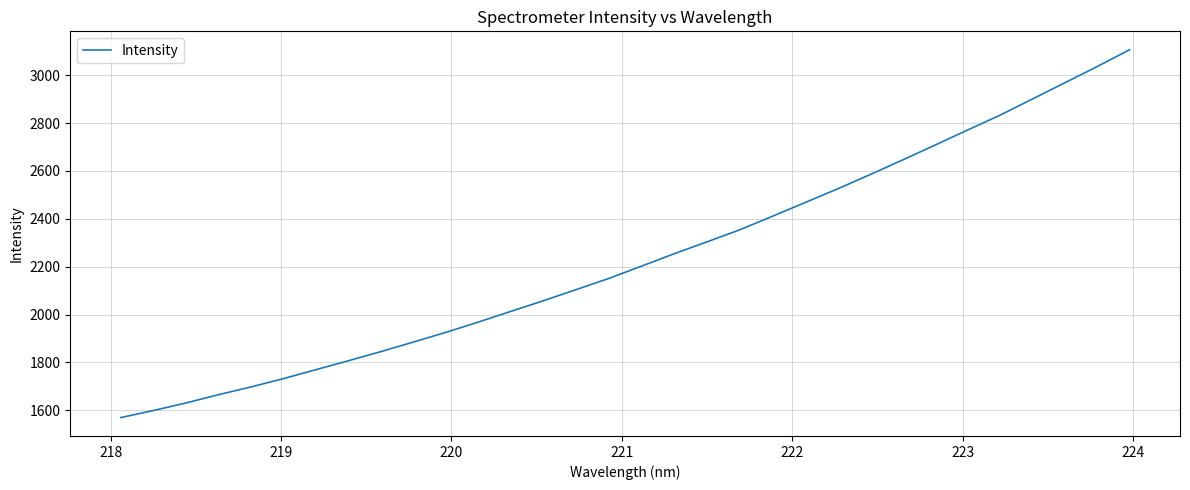

How many values are below 2202?

16